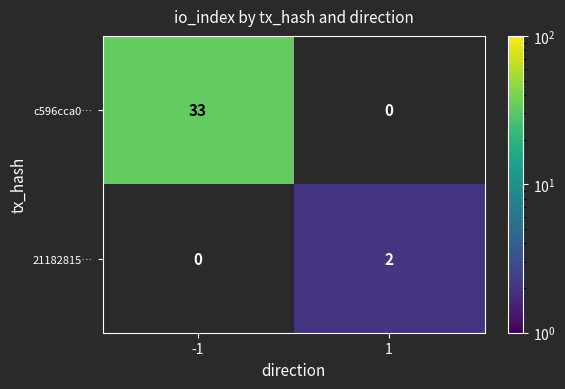

What is the maximum value shown in the chart?

33